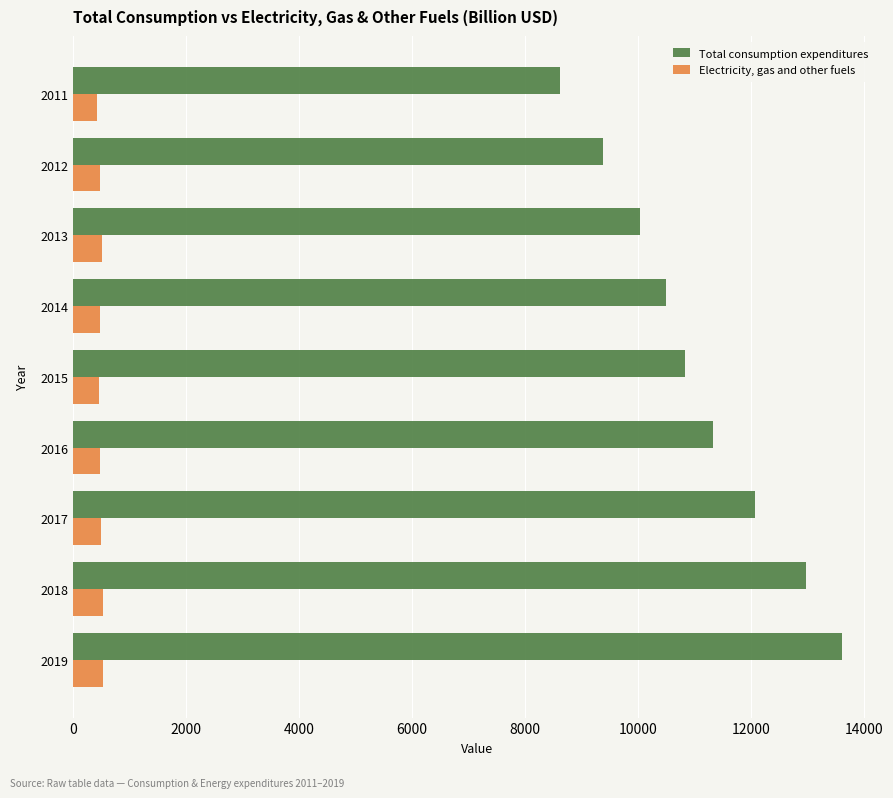

The Total consumption expenditures series shows 10488.4 at 2014. True or false?

True